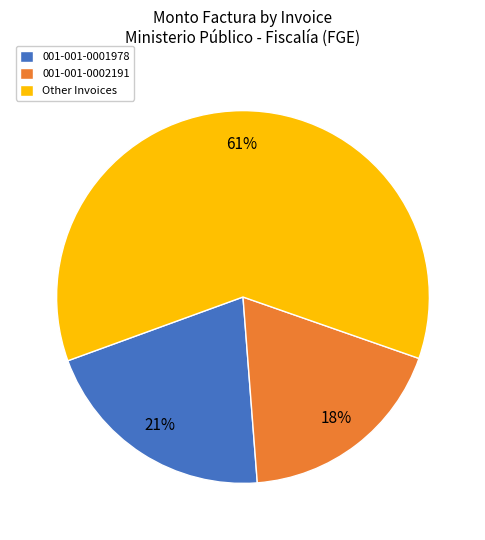

Which category has the biggest portion of the pie?

Other Invoices